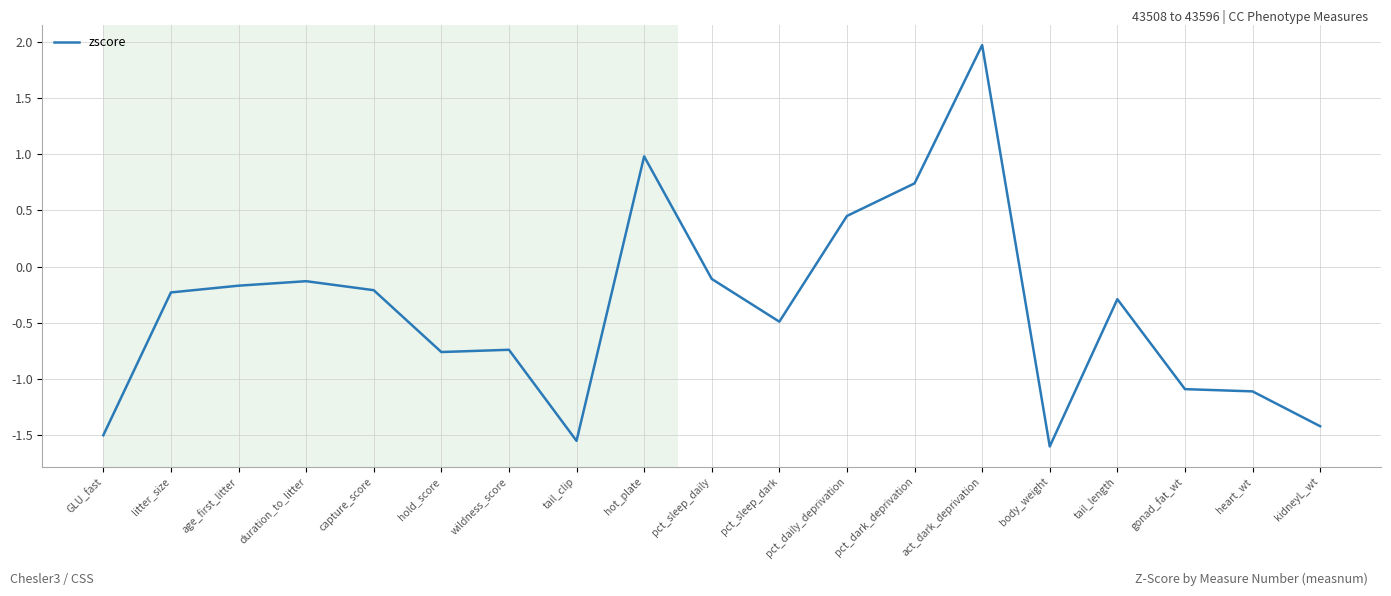

Which label corresponds to the smallest value in the chart?

body_weight